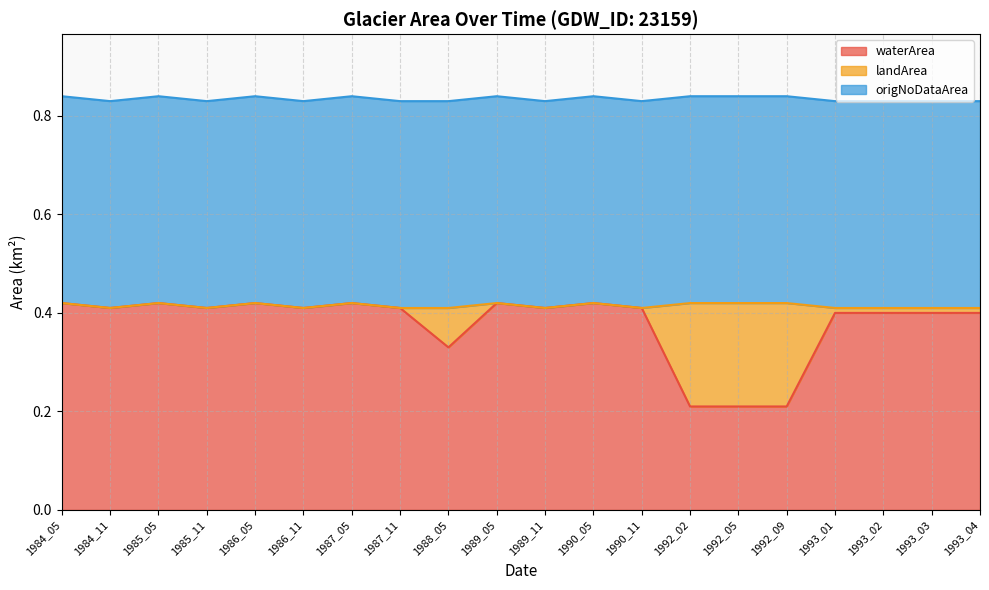

The value of waterArea at 1993_01 is 0.4. True or false?

True